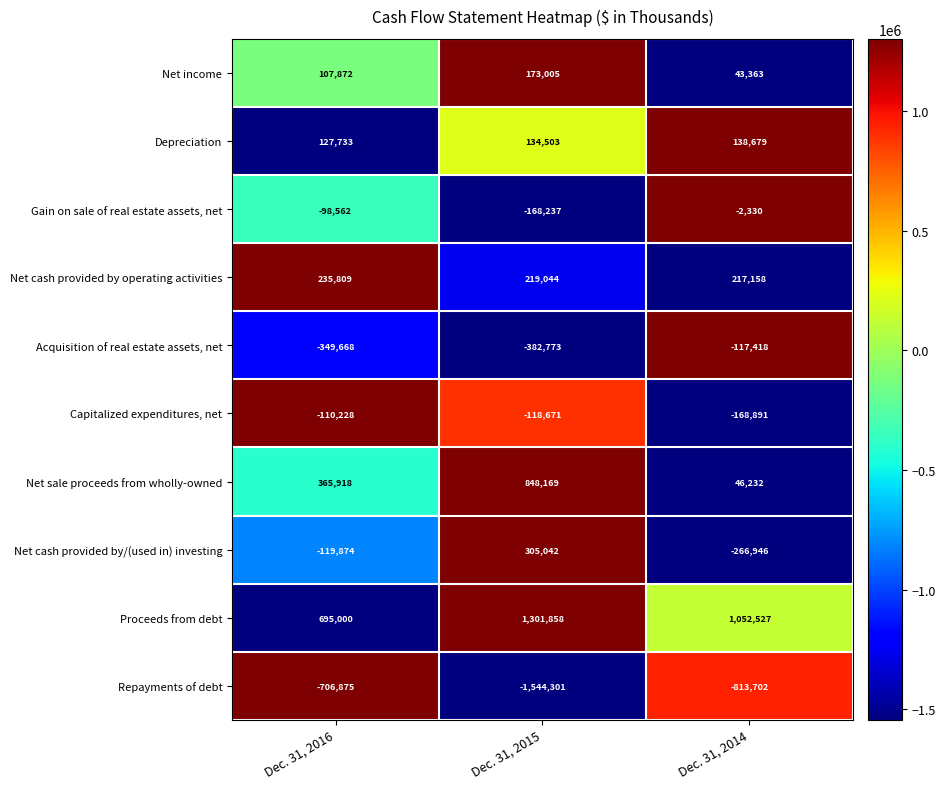

Between Dec. 31, 2016 and Dec. 31, 2015, which series saw the biggest shift?

Repayments of debt